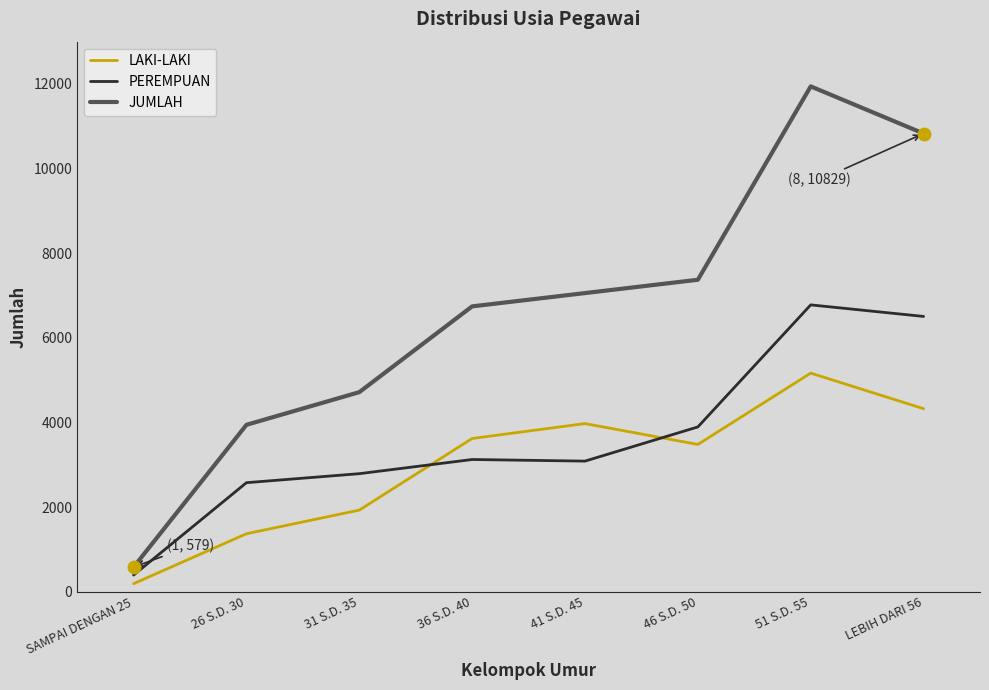

True or false: LAKI-LAKI and PEREMPUAN cross at least once.

True